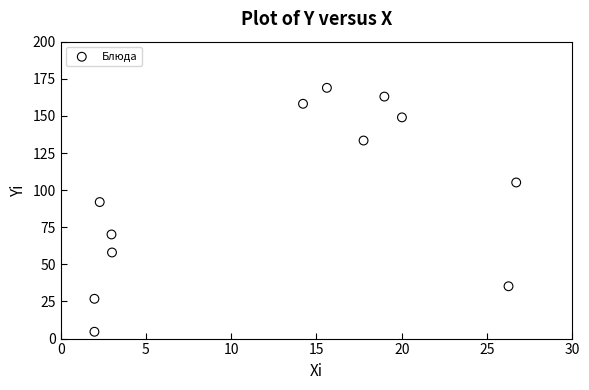

What is the range of Y values (max minus min)?

164.3